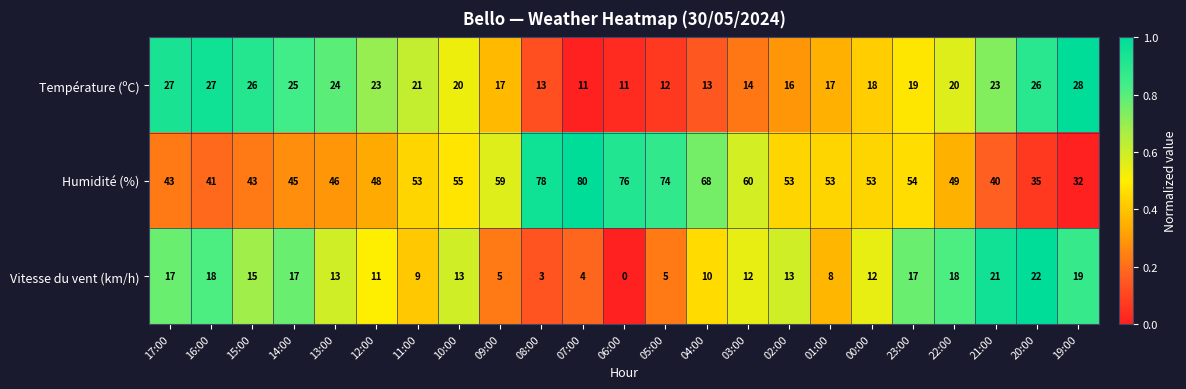

The Température (ºC) series shows 30 at 00:00. True or false?

False